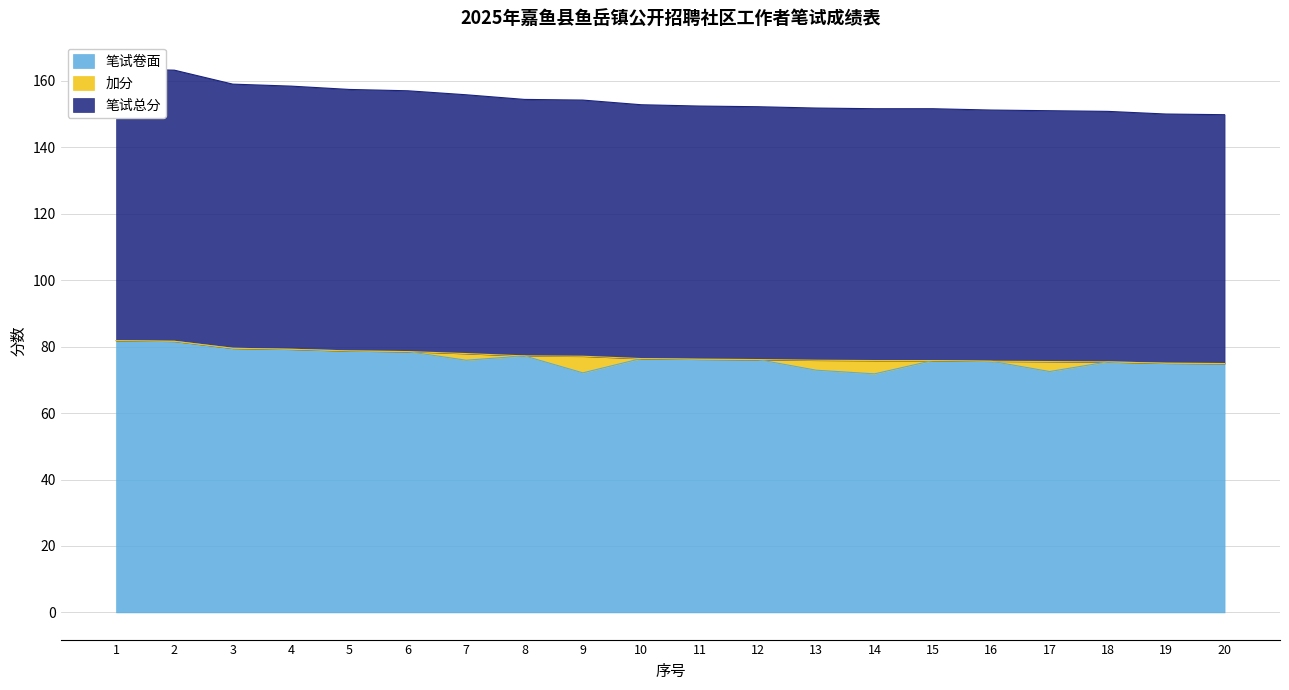

True or false: 笔试卷面 and 笔试总分 intersect in this chart.

False